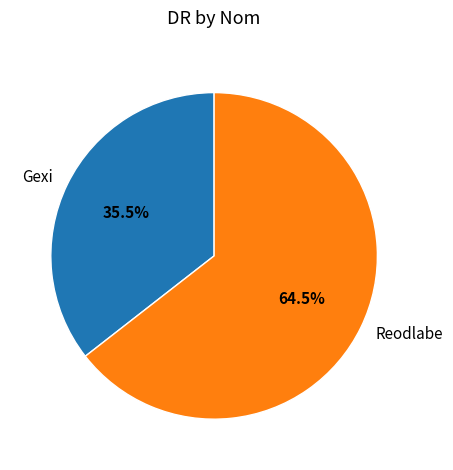

What portion of the pie excludes Reodlabe?

35.5%